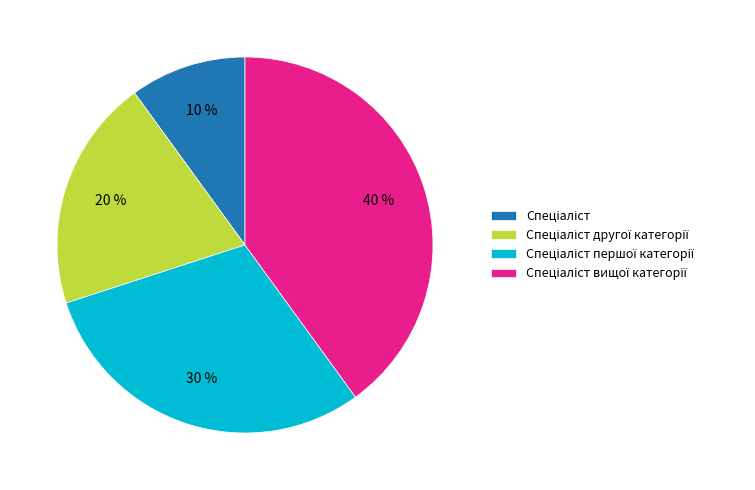

Is there any slice that represents more than half of the pie?

No